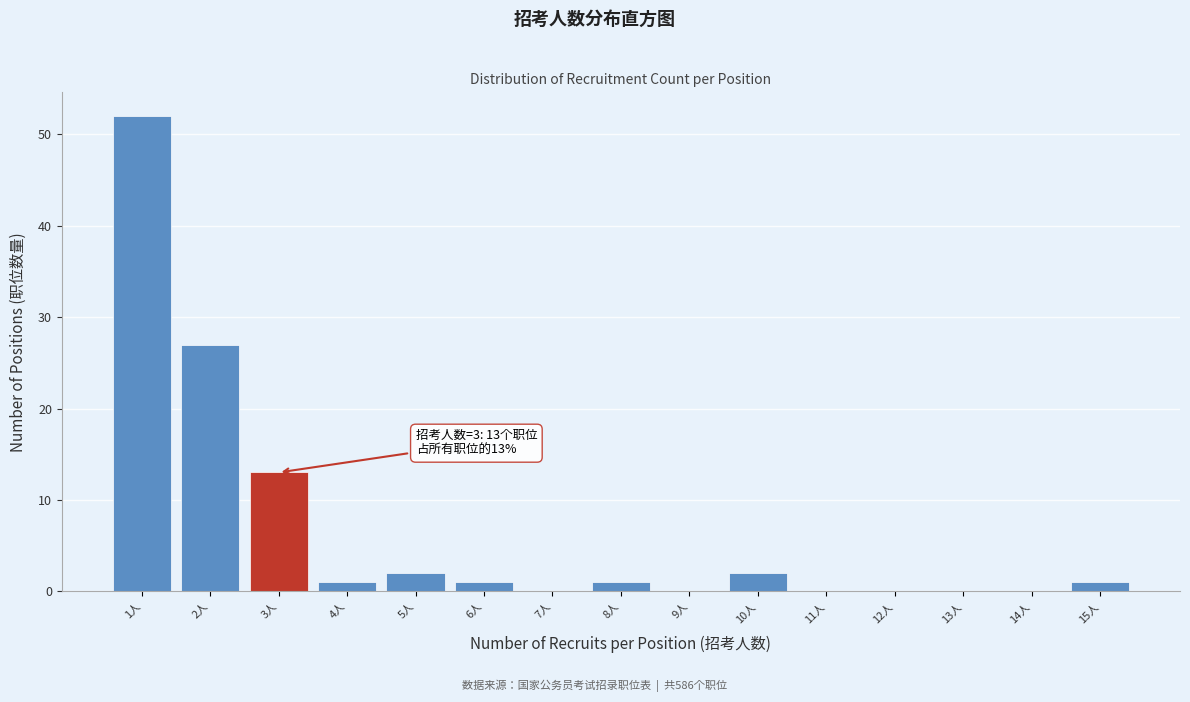

Reading right to left, transcribe all the data shown in this chart.

15人=1	14人=0	13人=0	12人=0	11人=0	10人=2	9人=0	8人=1	7人=0	6人=1	5人=2	4人=1	3人=13	2人=27	1人=52